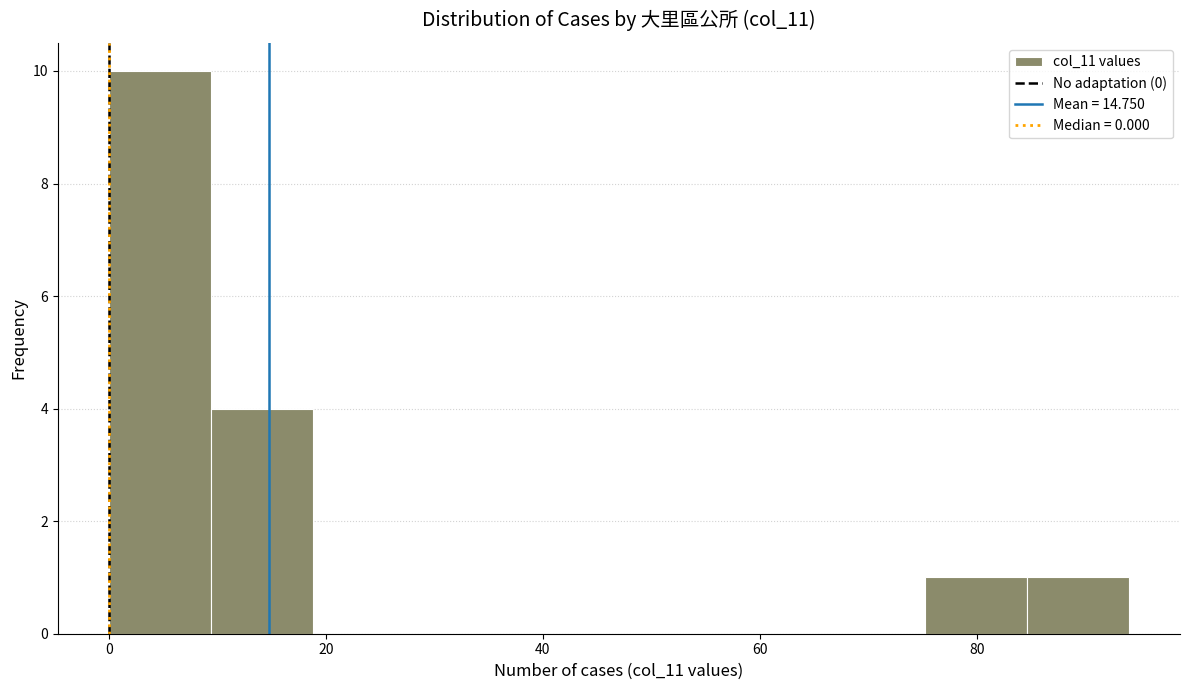

How tall is the bar that spans 0.0 to 9.4 on the x-axis? Neither the bar edges nor the heights are printed on the chart, so give them approximately, as read against the axes.

10